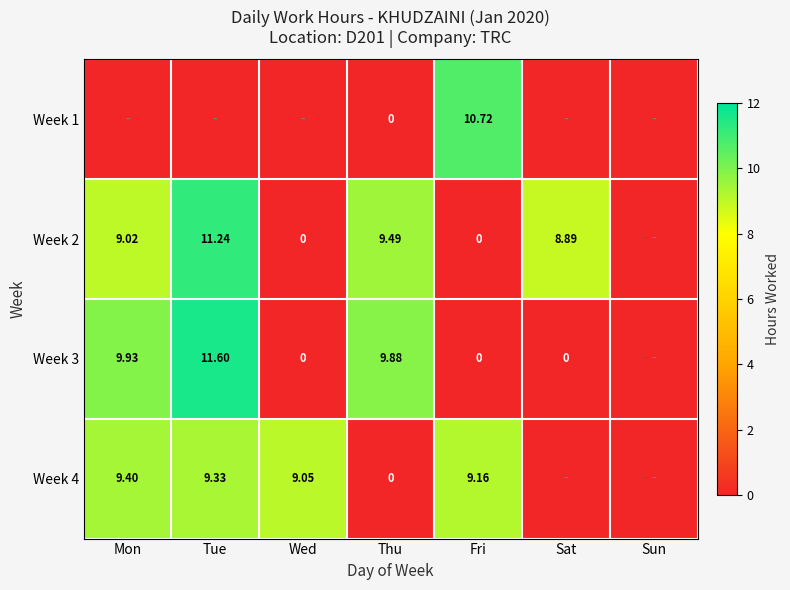

Is the value of Week 3 at Thu greater than the value of Week 2 at Wed?

Yes